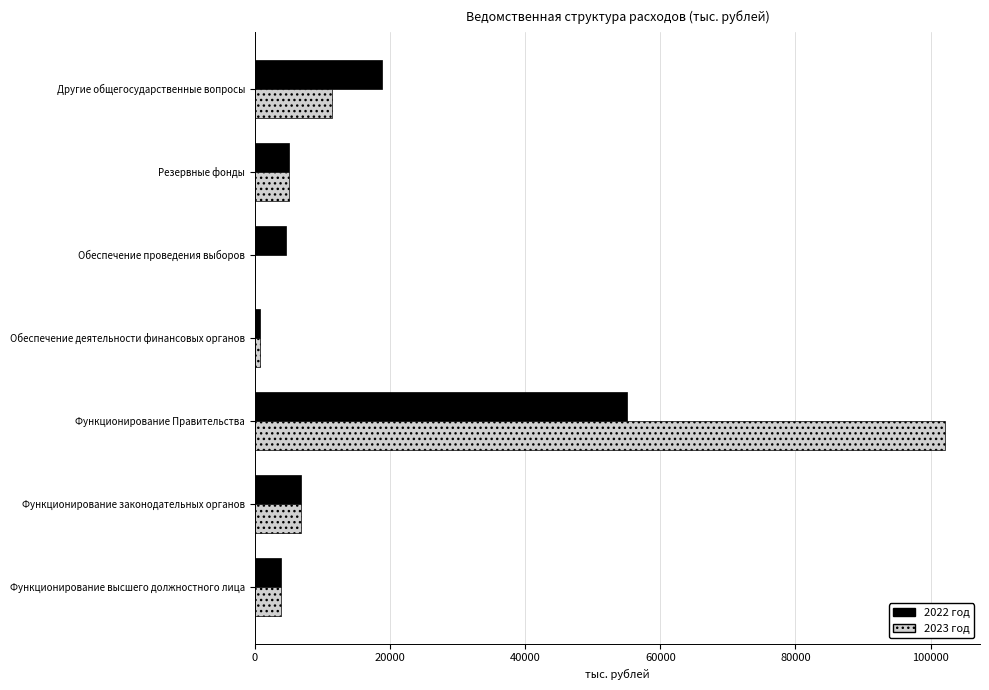

Which series has the largest total across all categories?

2023 год